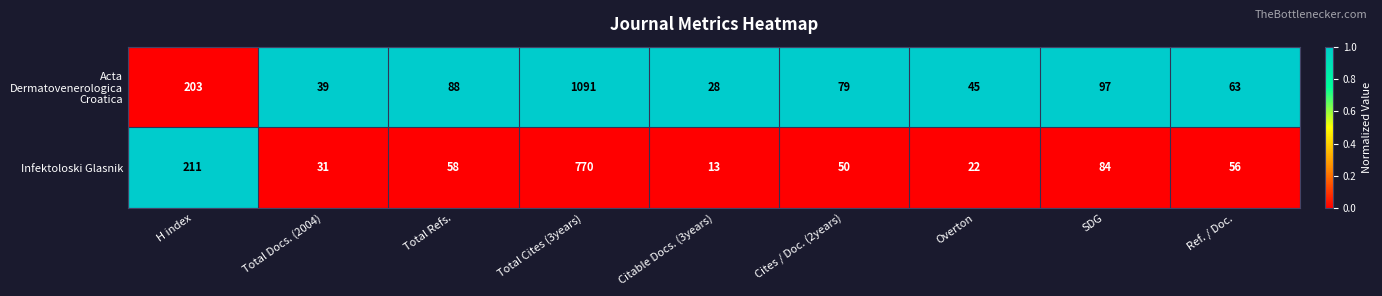

The Infektoloski Glasnik series shows 7 at Overton. True or false?

False